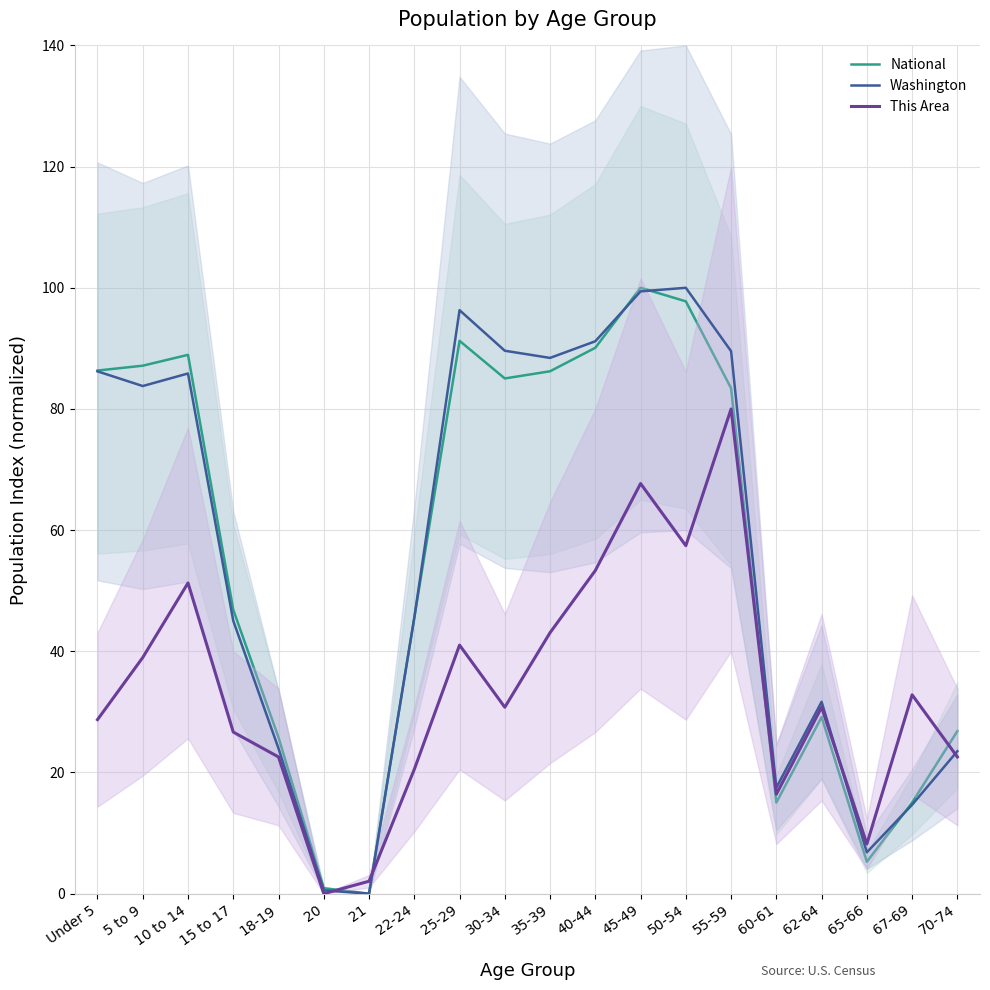

How many data points does each series have?

20